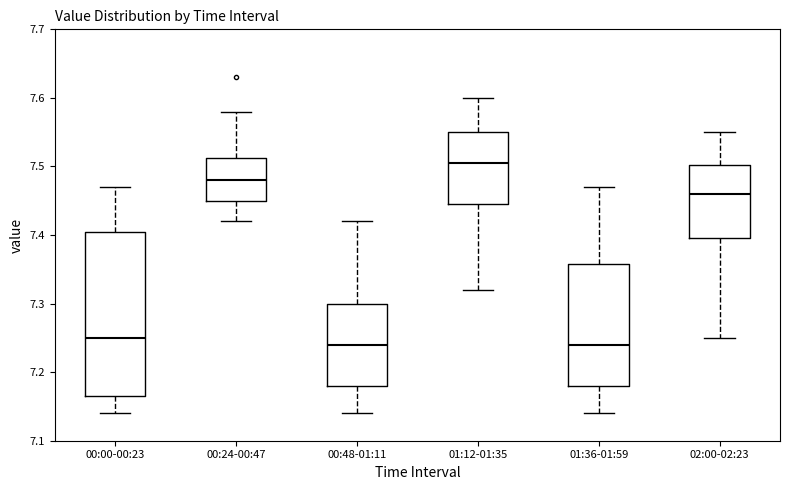

Where is the lower edge of the box for 00:48-01:11 on the y-axis? The values are not printed on the chart, so give them approximately, as read against the axis.

7.18